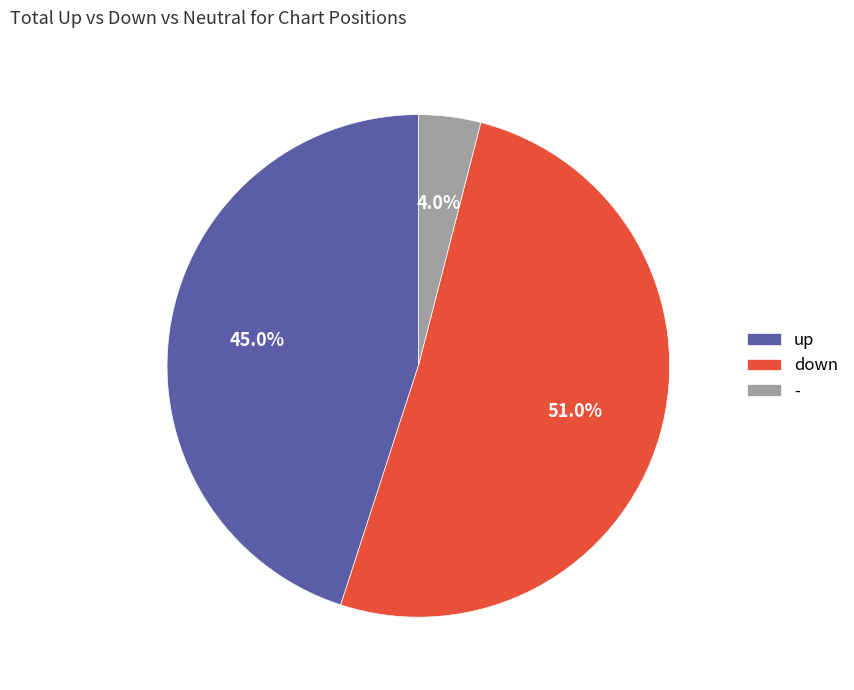

How many segments does this pie chart have?

3